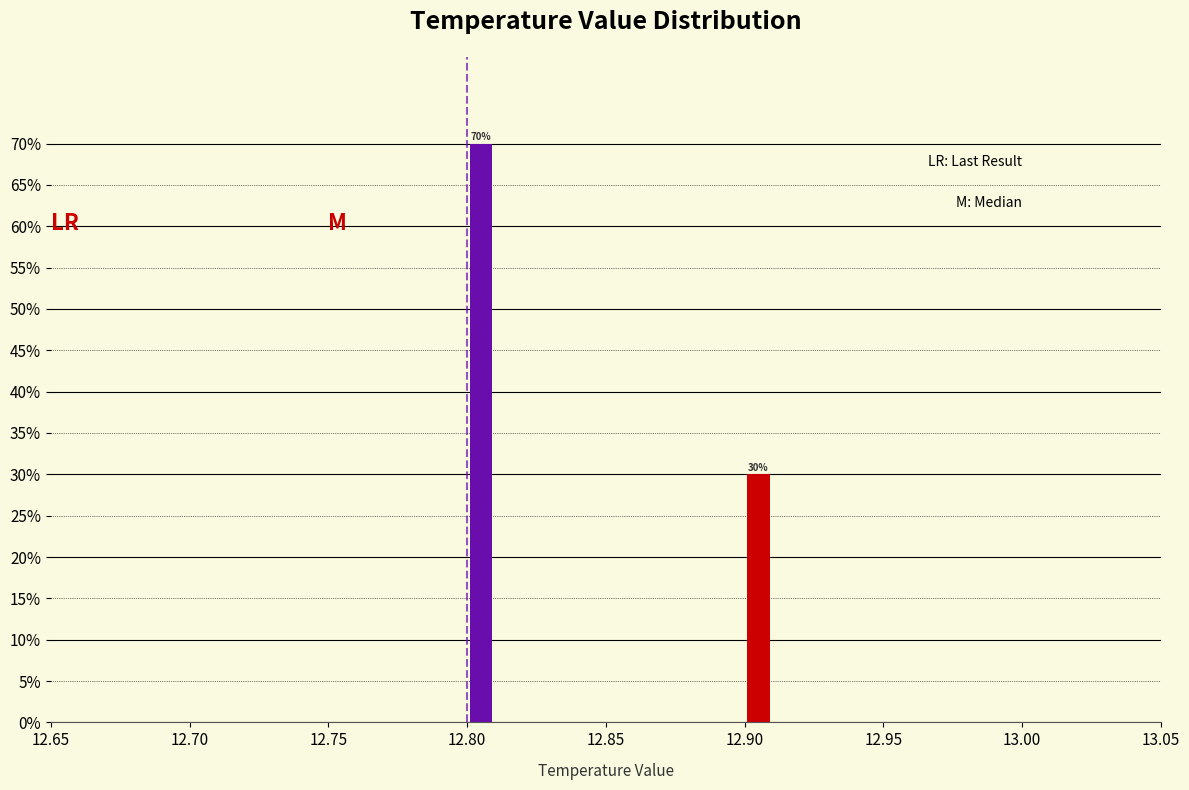

Read against the x-axis, roughly where is the centre of the tallest bar?

12.805